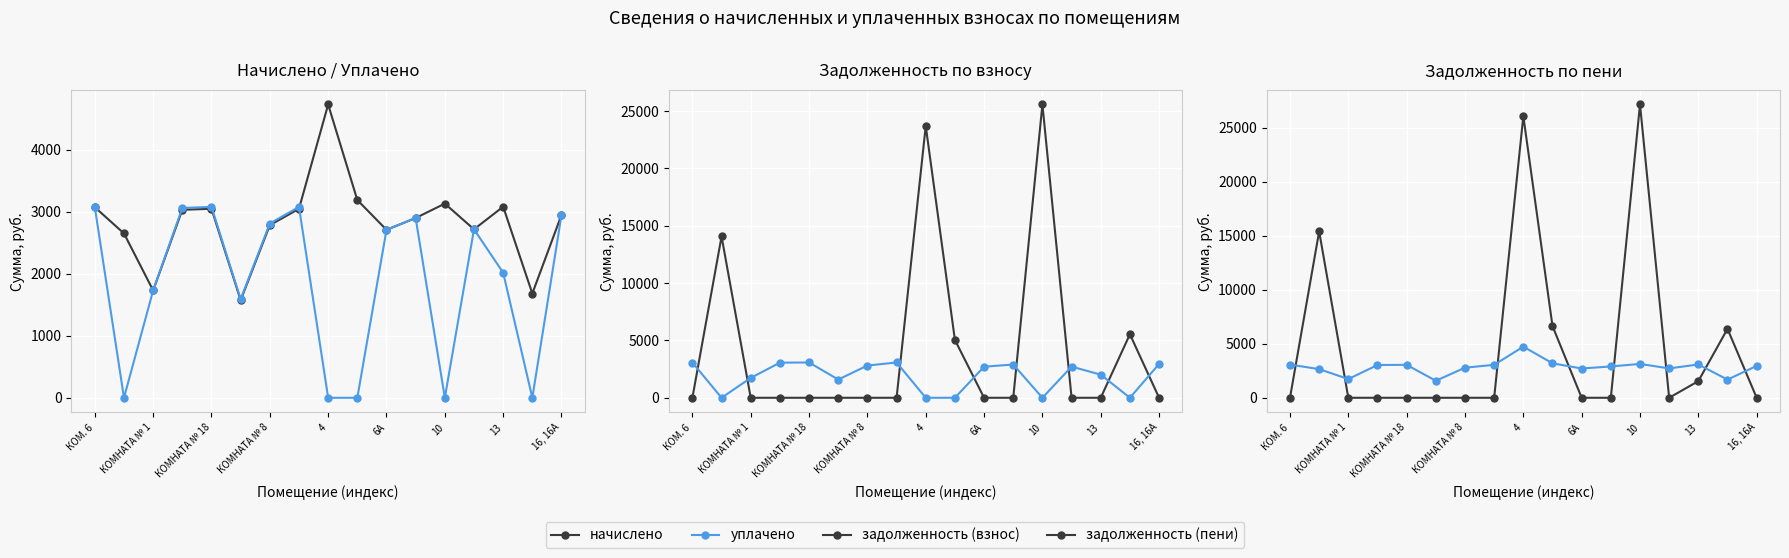

Where do задолженность (пени) and начислено first cross each other?

КОМ. 6 and КОМНАТА № 1